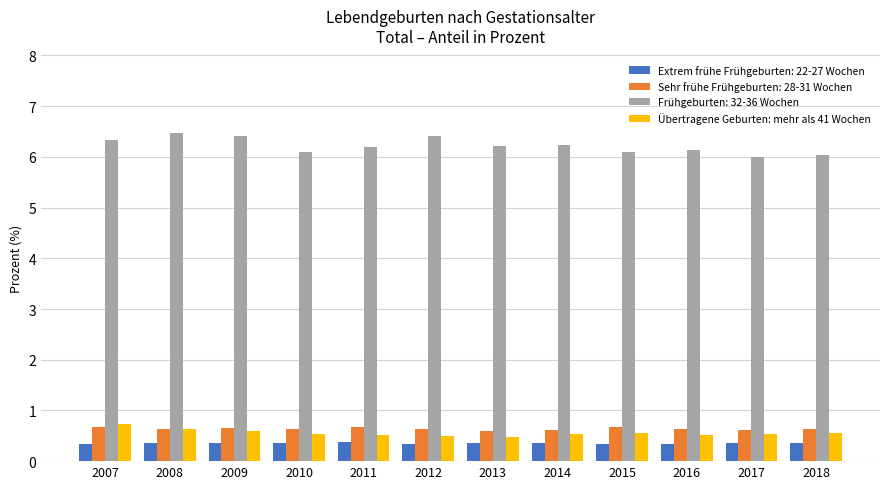

What is the minimum value for Frühgeburten: 32-36 Wochen?

6.0